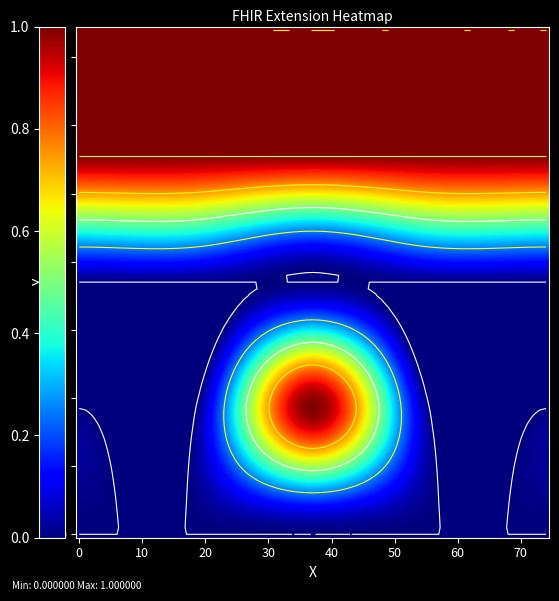

At how many categories does at least one series exceed 0?

5